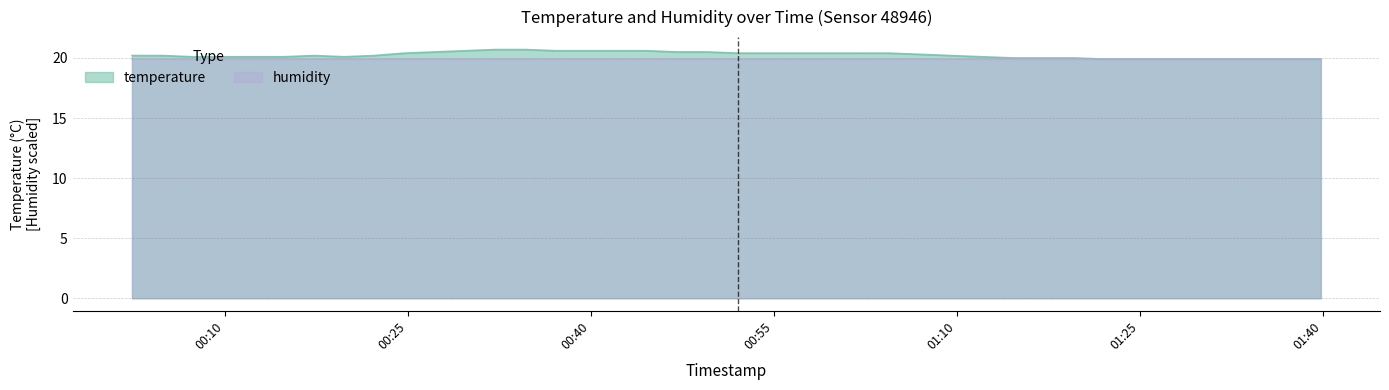

What is the label of the 37th point from the left?

2023-09-18T01:32:16